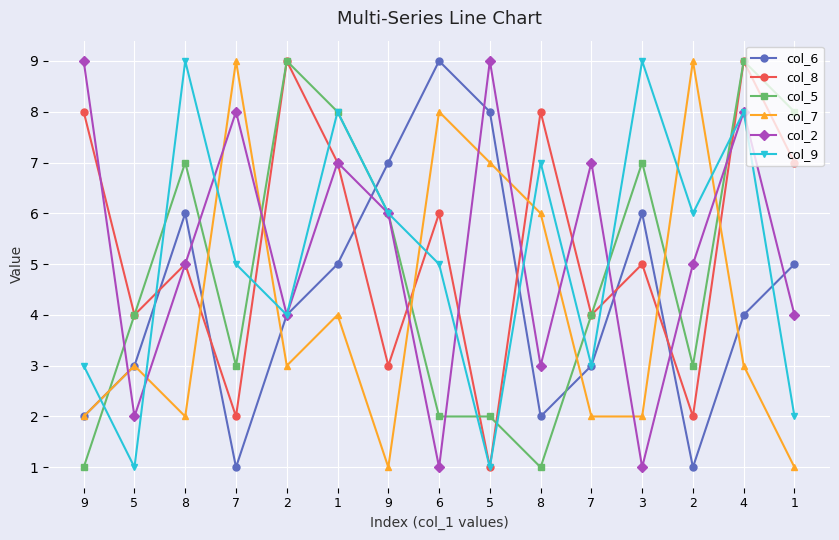

What are all the series names shown in the legend?

col_6, col_8, col_5, col_7, col_2, col_9